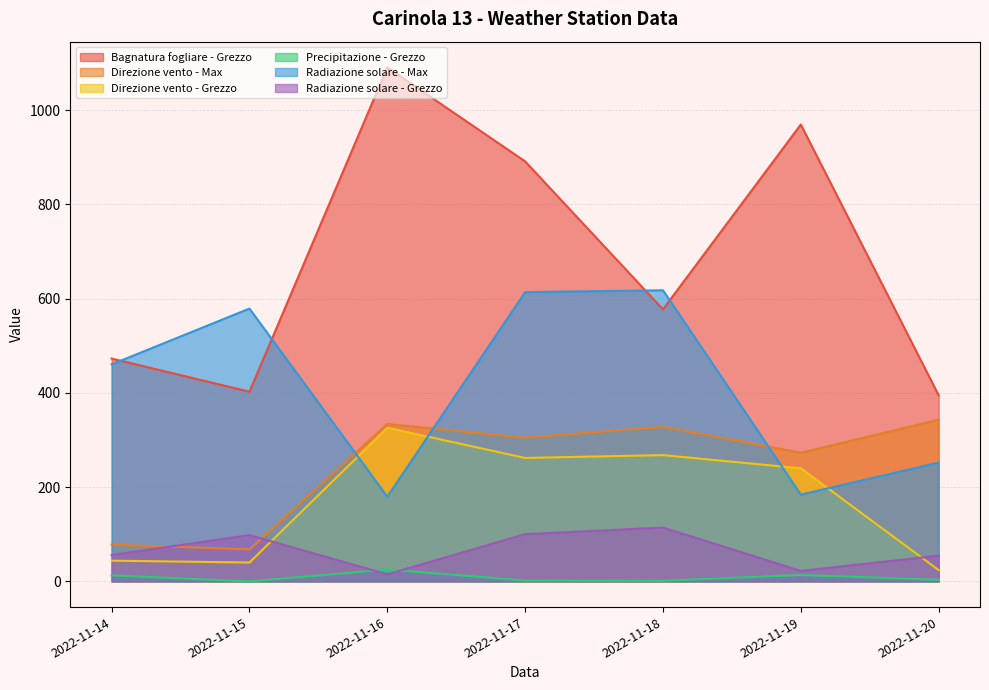

Where is the first local minimum for Precipitazione - Grezzo?

2022-11-15